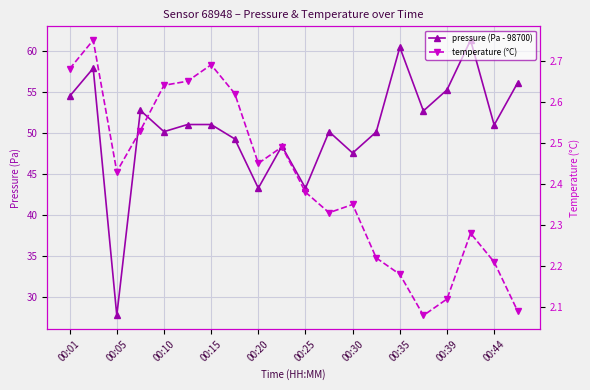

How many lines are shown in the chart?

2